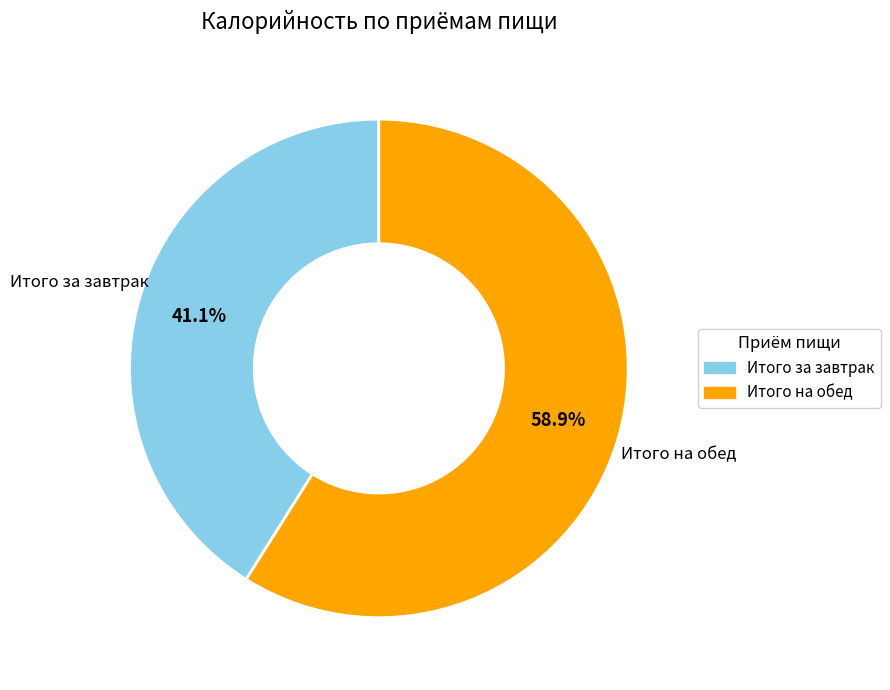

How many segments does this pie chart have?

2